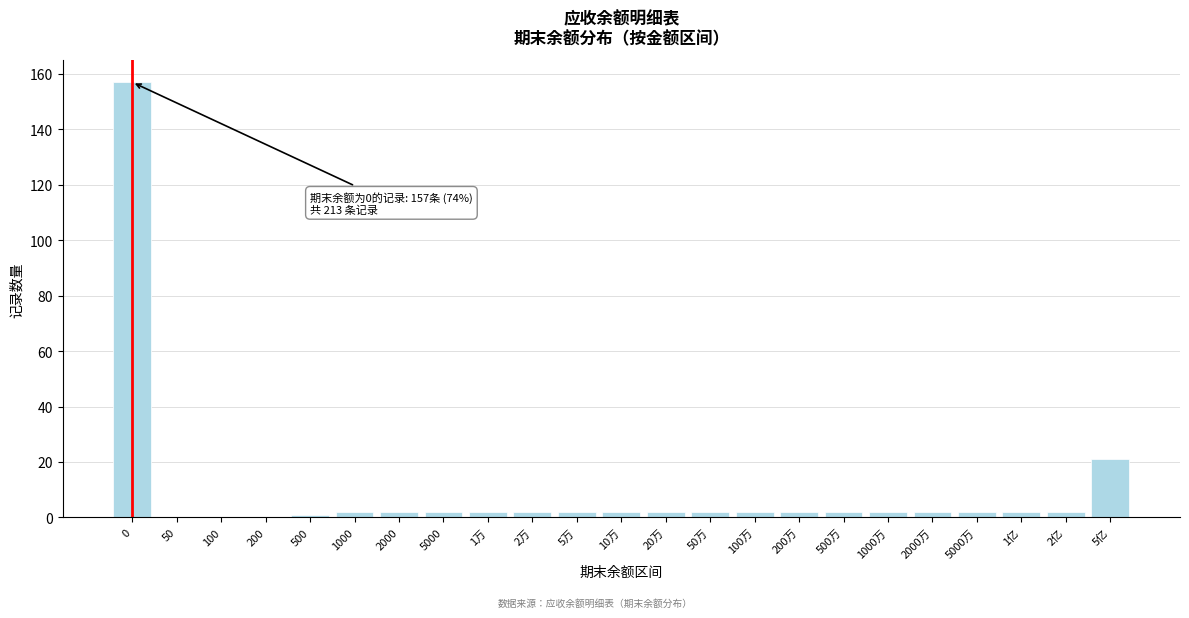

Reading left to right, what are all the values shown in this chart?

0=157	50=0	100=0	200=0	500=1	1000=2	2000=2	5000=2	1万=2	2万=2	5万=2	10万=2	20万=2	50万=2	100万=2	200万=2	500万=2	1000万=2	2000万=2	5000万=2	1亿=2	2亿=2	5亿=21